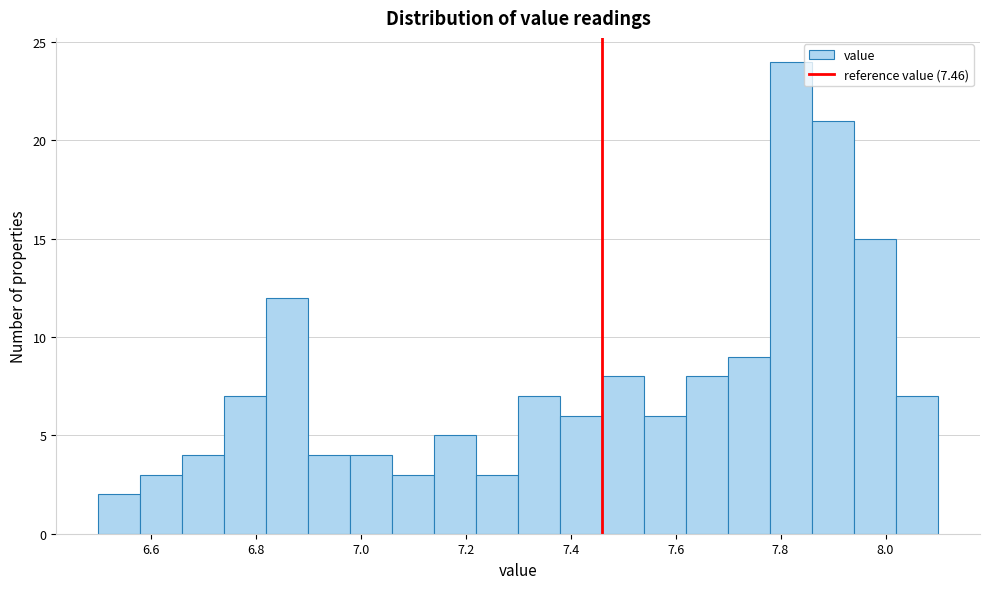

How tall is the bar that spans 7.78 to 7.86 on the x-axis? The values are not printed on the chart, so give them approximately, as read against the axis.

24